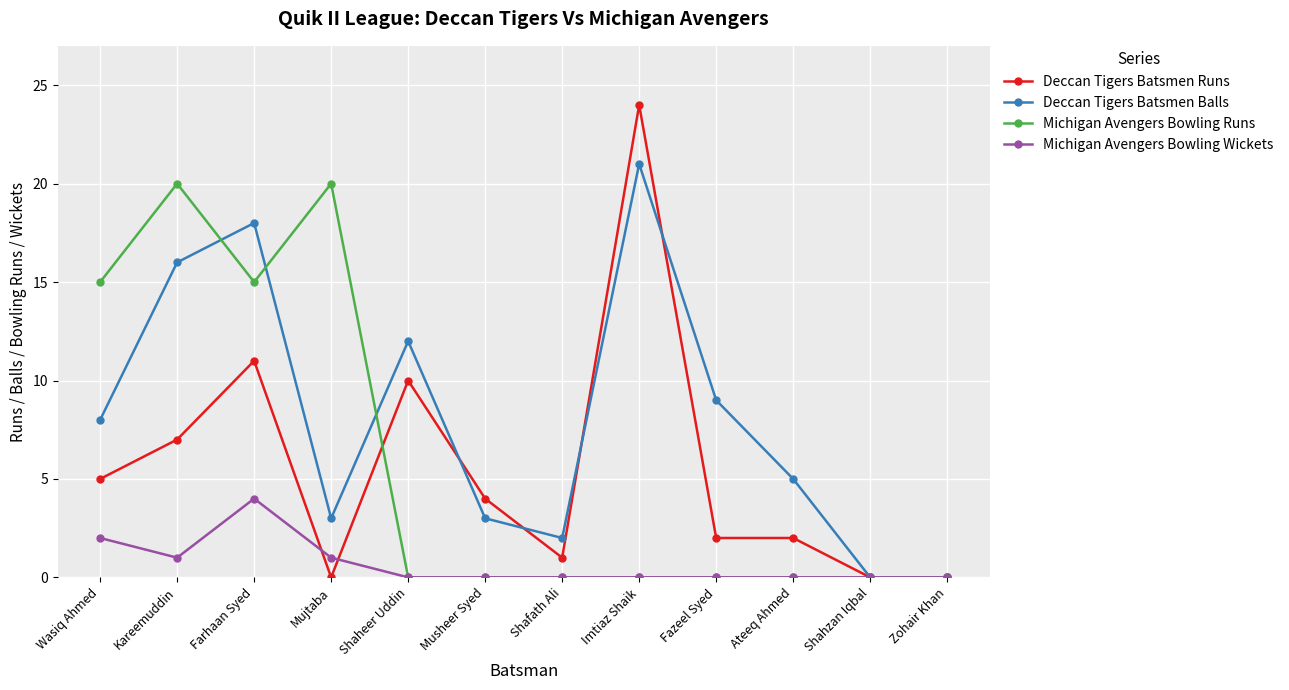

Is the value of Michigan Avengers Bowling Runs at Zohair Khan greater than the value of Deccan Tigers Batsmen Balls at Wasiq Ahmed?

No